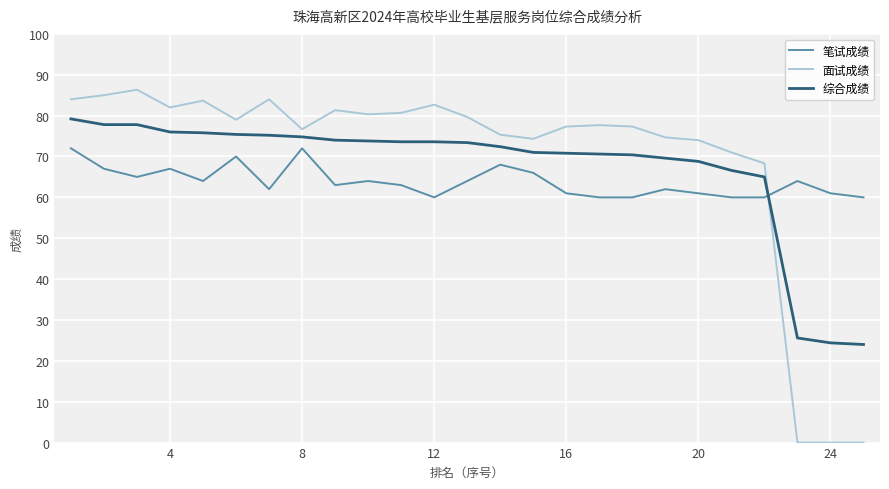

How many lines are shown in the chart?

3